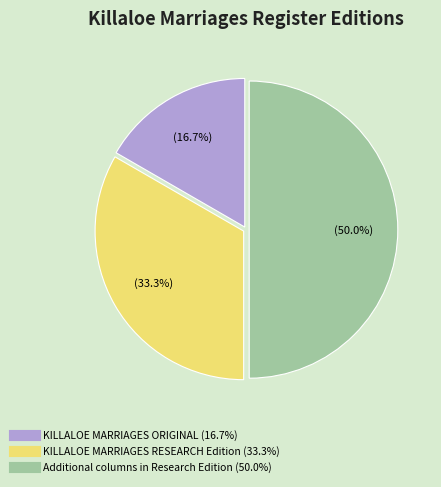

Is KILLALOE MARRIAGES ORIGINAL the majority of the pie?

No